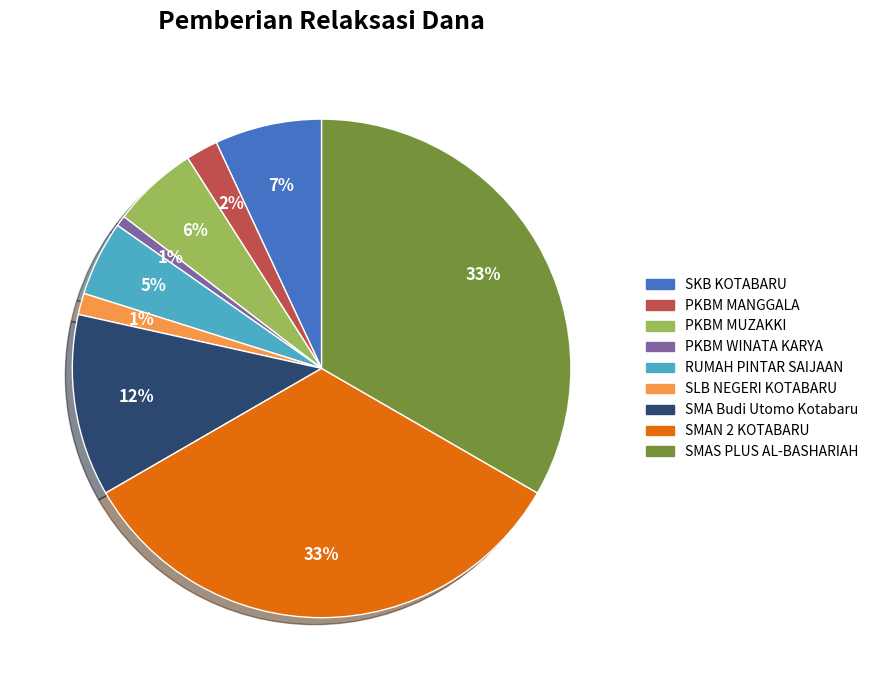

To the nearest percent, what is the difference between the RUMAH PINTAR SAIJAAN and SMAS PLUS AL-BASHARIAH slice percentages?

28%